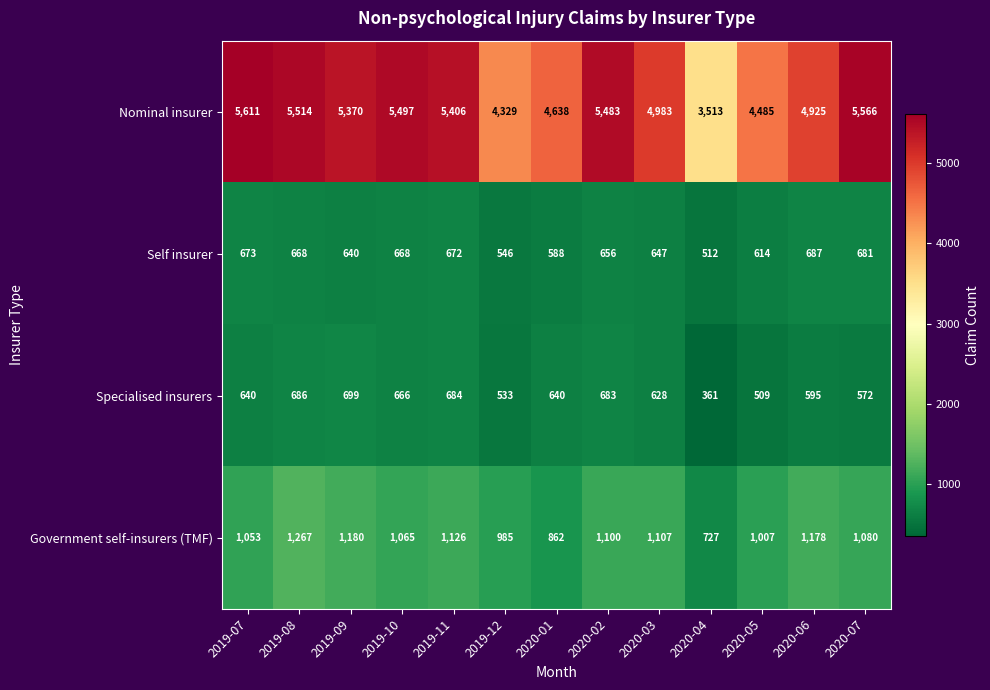

What is the greatest value displayed?

5611